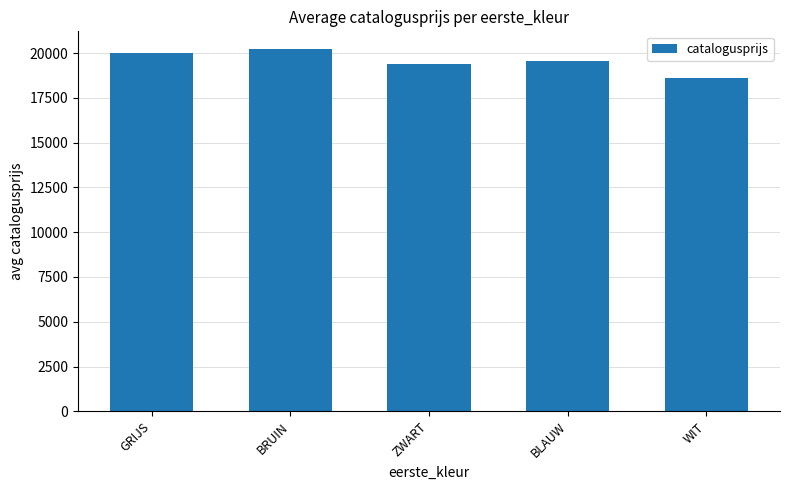

Rank the categories by value from highest to lowest.

BRUIN, GRIJS, BLAUW, ZWART, WIT